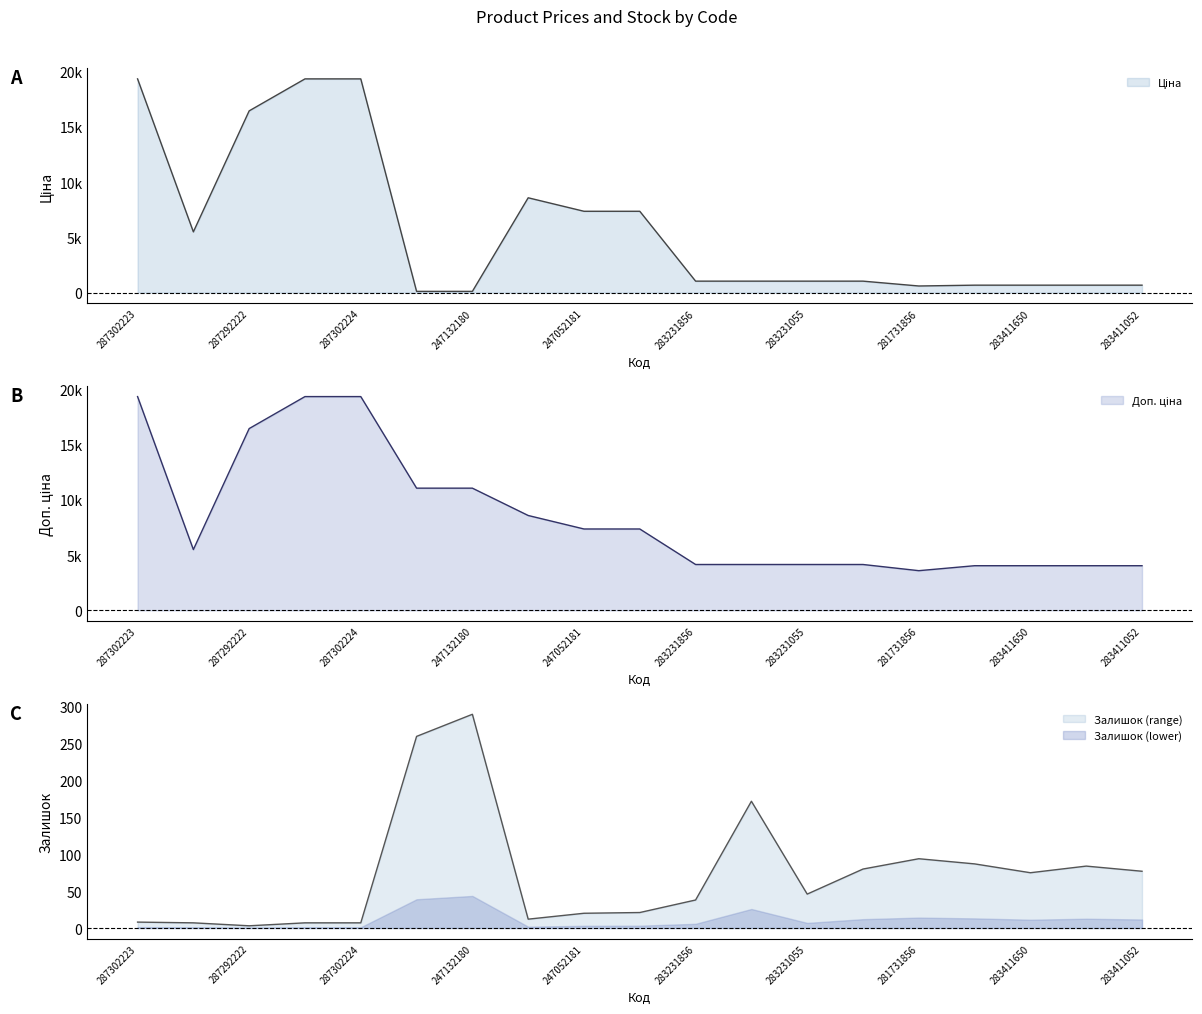

What is the difference between the maximum and minimum values in the Доп. ціна series?

15756.3